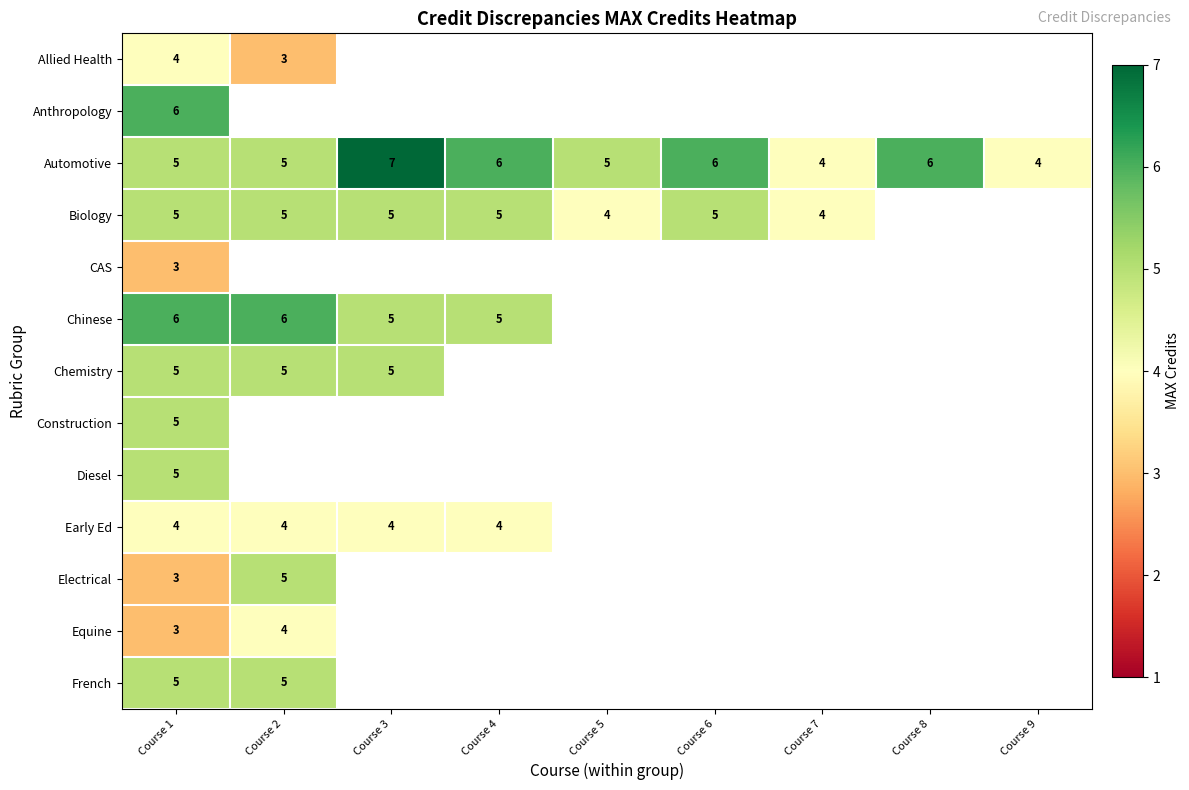

Which has a higher value, Course 9 or Course 3?

Course 3